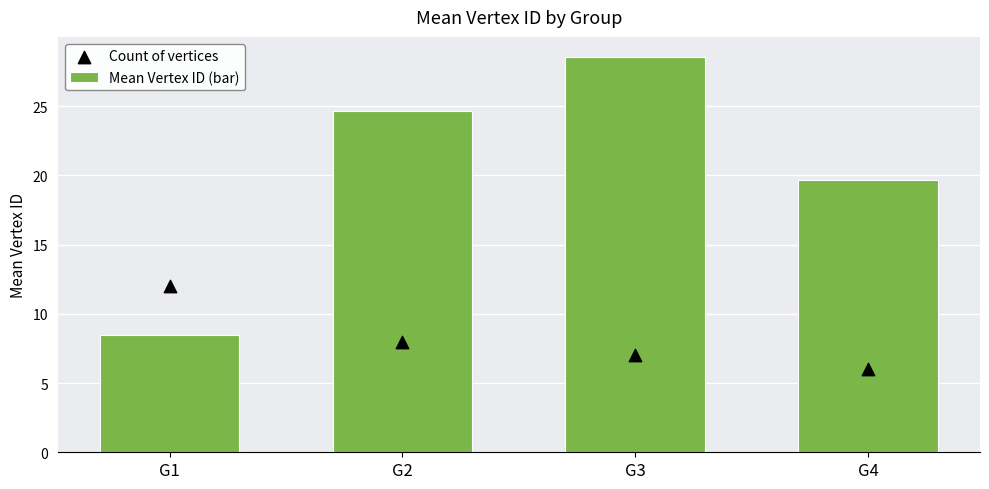

What are all the series names shown in the legend?

Mean Vertex ID (bar), Count of vertices